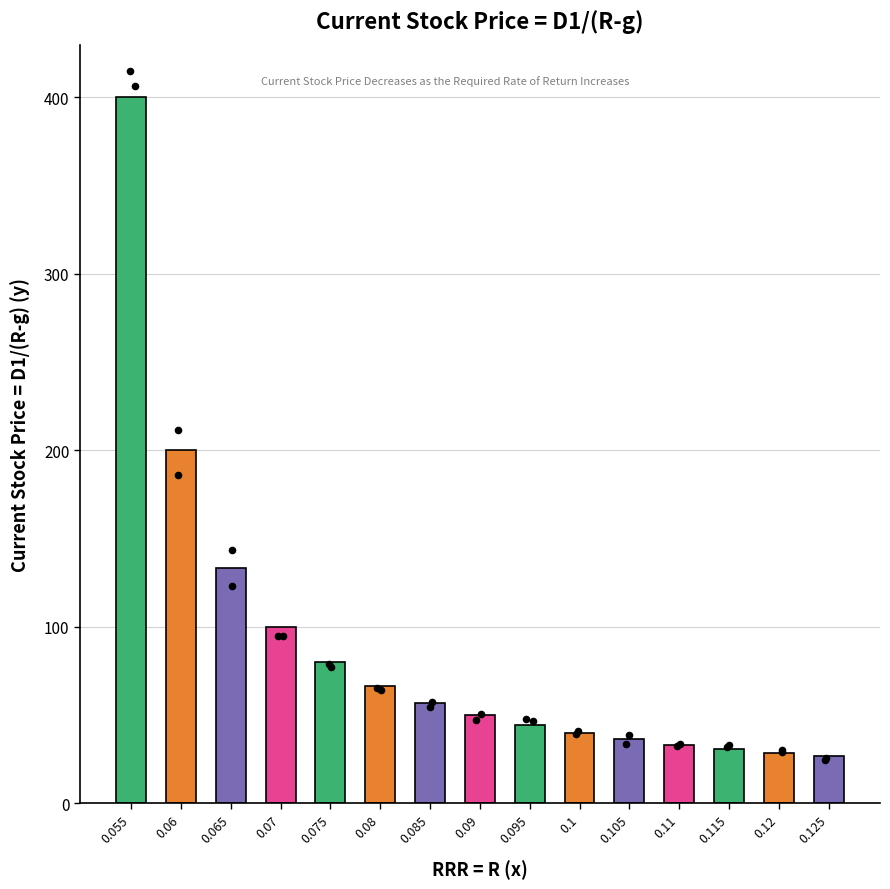

Approximately how many times larger is the value at 0.115 compared to 0.11?

0.9